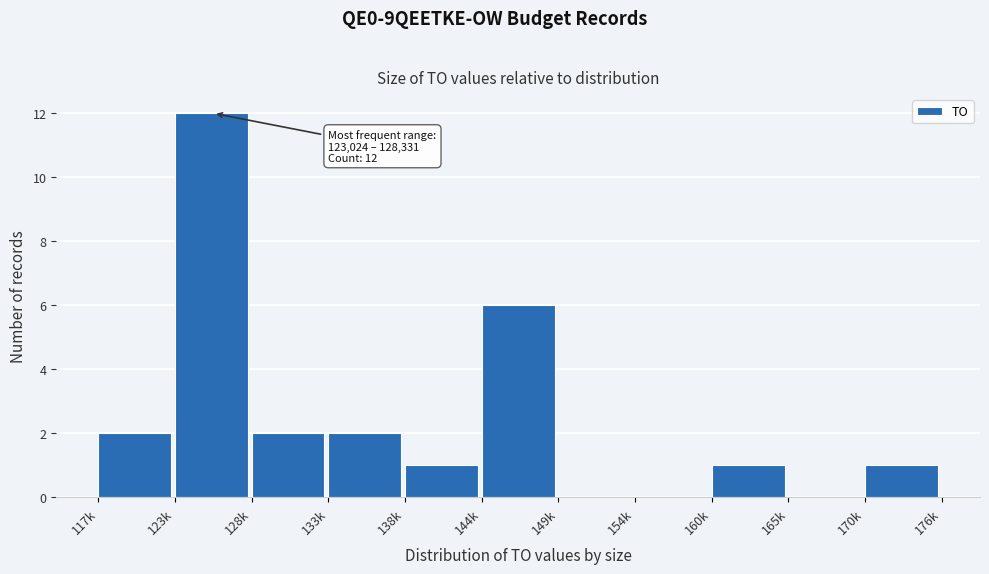

Reading left to right, what are all the values shown in this chart?

117k=2	123k=12	128k=2	133k=2	138k=1	144k=6	149k=0	154k=0	160k=1	165k=0	170k=1